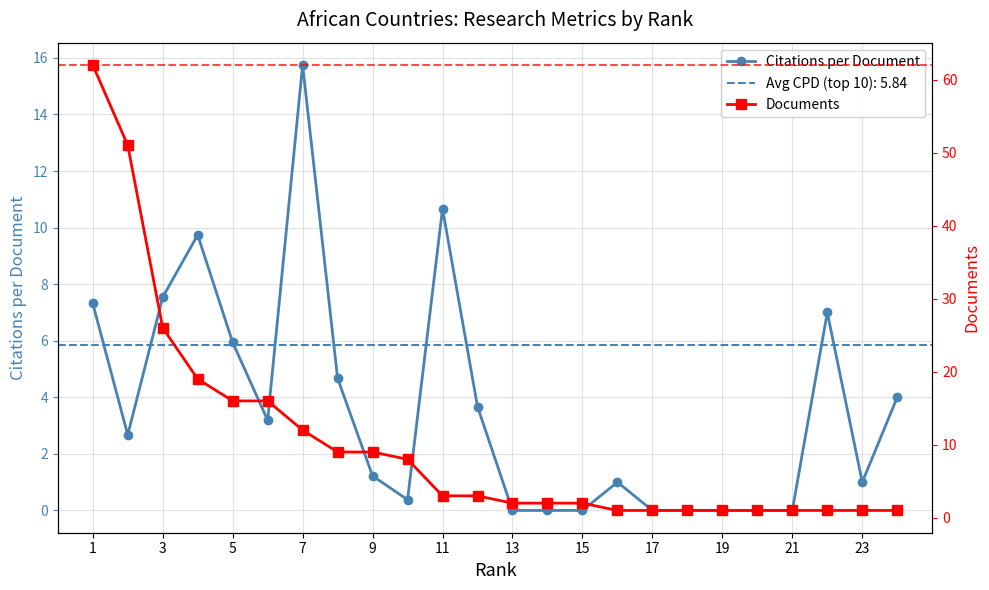

True or false: Documents has more than 1 points higher than both neighbors.

False